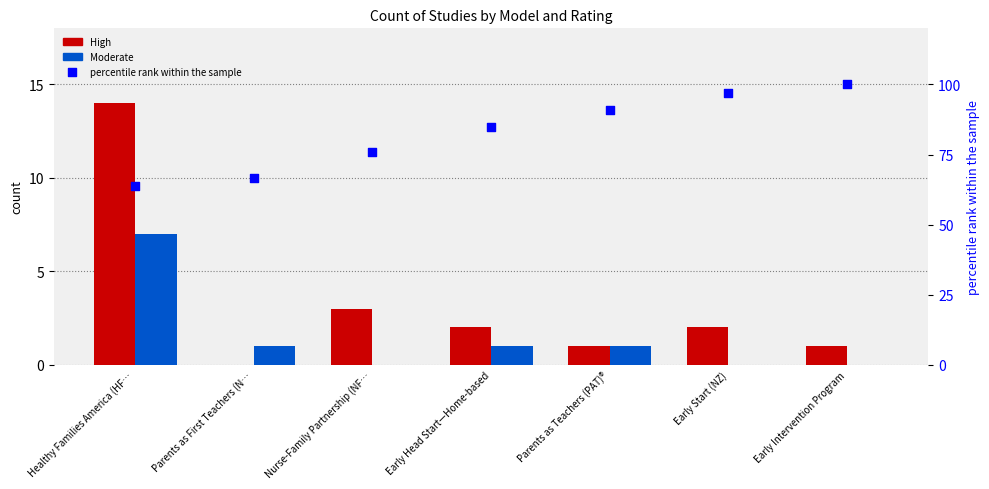

What are all the series names shown in the legend?

High, Moderate, percentile rank within the sample